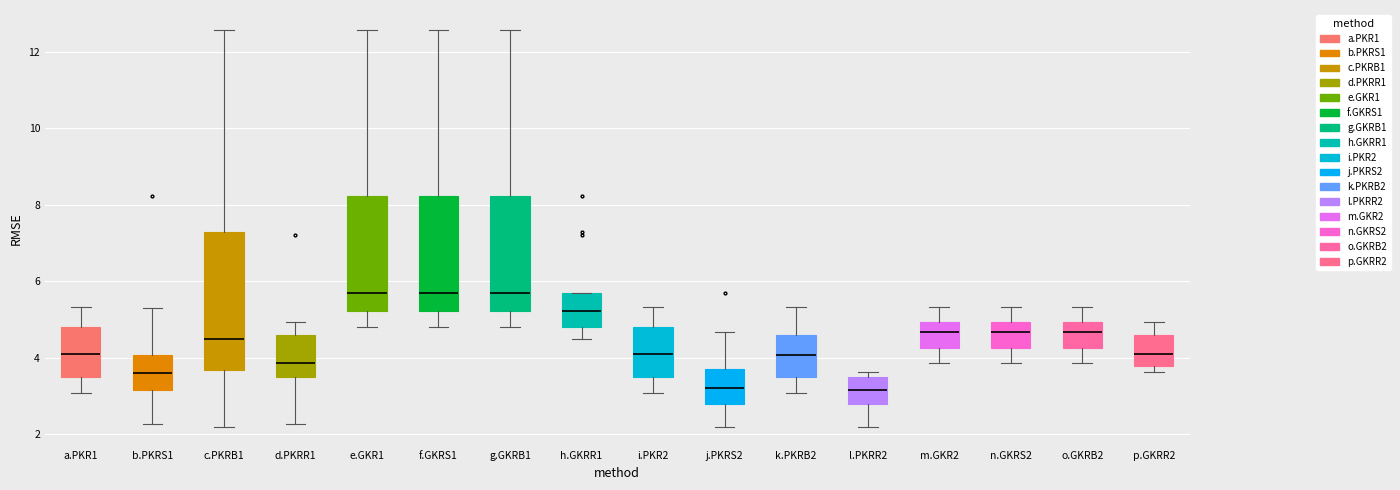

Reading left to right, read every box against the y-axis: the position of its median line, the range the box covers, and the ends of its whiskers. The values are not printed on the chart, so give them approximately, as read against the axis.

a.PKR1: median 4.2, box 3.6 to 4.8, whiskers 3.0 to 5.4
b.PKRS1: median 3.6, box 3.2 to 4.0, whiskers 2.2 to 5.4
c.PKRB1: median 4.6, box 3.6 to 7.4, whiskers 2.2 to 12.6
d.PKRR1: median 3.8, box 3.6 to 4.6, whiskers 2.2 to 5.0
e.GKR1: median 5.8, box 5.2 to 8.2, whiskers 4.8 to 12.6
f.GKRS1: median 5.8, box 5.2 to 8.2, whiskers 4.8 to 12.6
g.GKRB1: median 5.8, box 5.2 to 8.2, whiskers 4.8 to 12.6
h.GKRR1: median 5.2, box 4.8 to 5.8, whiskers 4.6 to 5.8
i.PKR2: median 4.2, box 3.6 to 4.8, whiskers 3.0 to 5.4
j.PKRS2: median 3.2, box 2.8 to 3.8, whiskers 2.2 to 4.6
k.PKRB2: median 4.0, box 3.6 to 4.6, whiskers 3.0 to 5.4
l.PKRR2: median 3.2, box 2.8 to 3.6, whiskers 2.2 to 3.6 (just above the box's upper edge)
m.GKR2: median 4.6, box 4.2 to 5.0, whiskers 3.8 to 5.4
n.GKRS2: median 4.6, box 4.2 to 5.0, whiskers 3.8 to 5.4
o.GKRB2: median 4.6, box 4.2 to 5.0, whiskers 3.8 to 5.4
p.GKRR2: median 4.2, box 3.8 to 4.6, whiskers 3.6 to 5.0